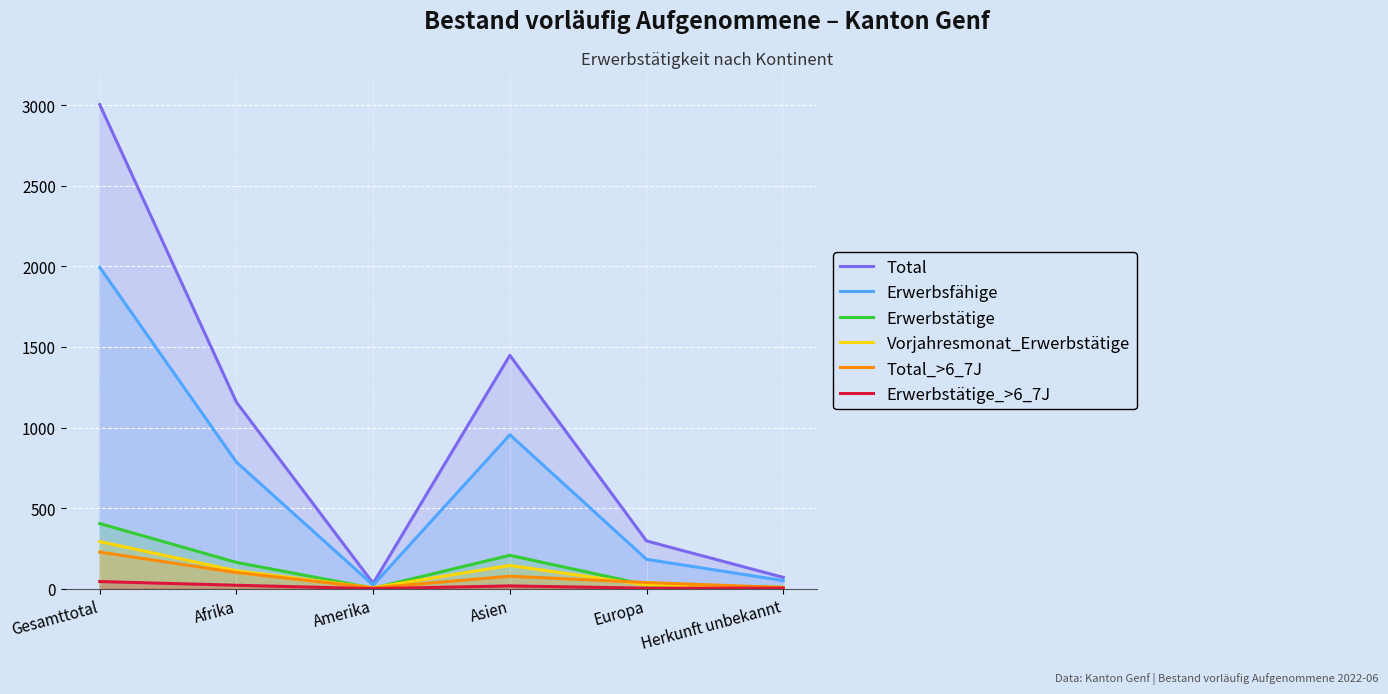

What are all the series names shown in the legend?

Total, Erwerbsfähige, Erwerbstätige, Vorjahresmonat_Erwerbstätige, Total_>6_7J, Erwerbstätige_>6_7J